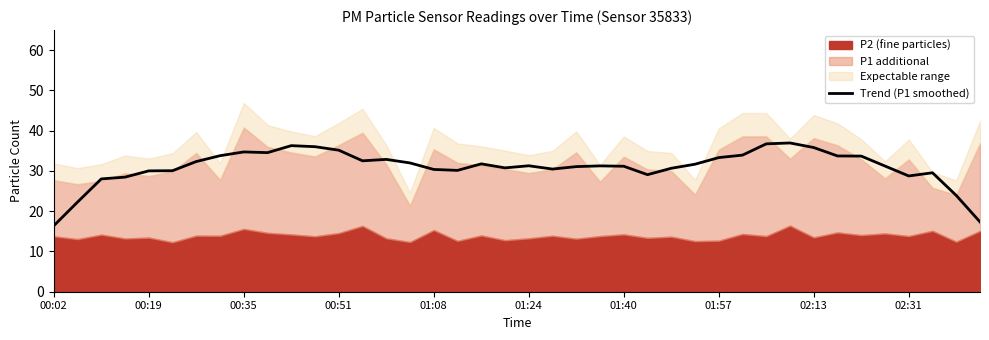

The value of Trend (P1 smoothed) at 00:02 is 16.4. True or false?

True